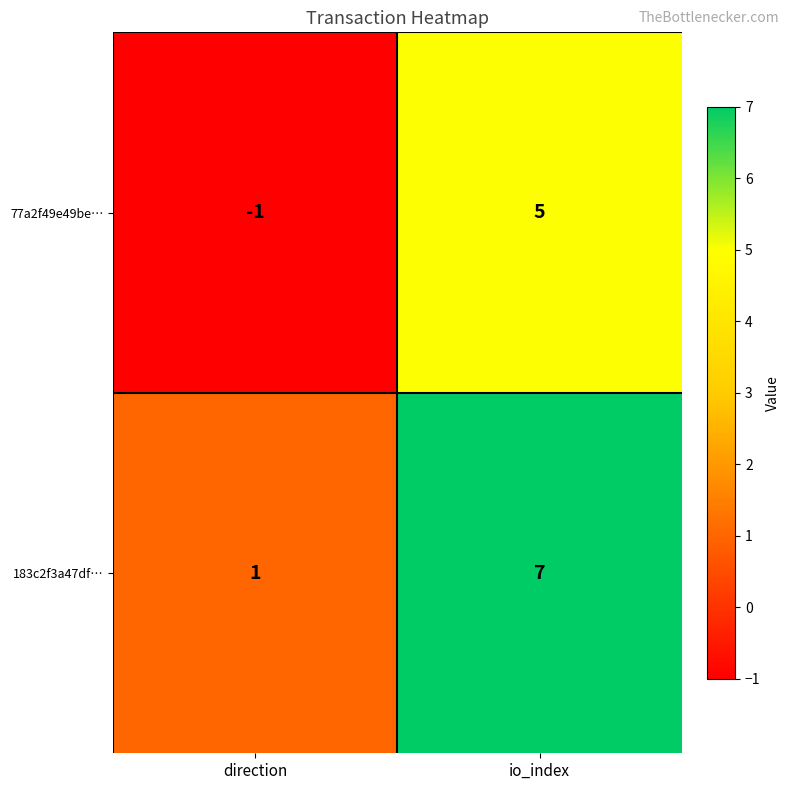

True or false: 183c2f3a47df… has a value of 2 at io_index.

False